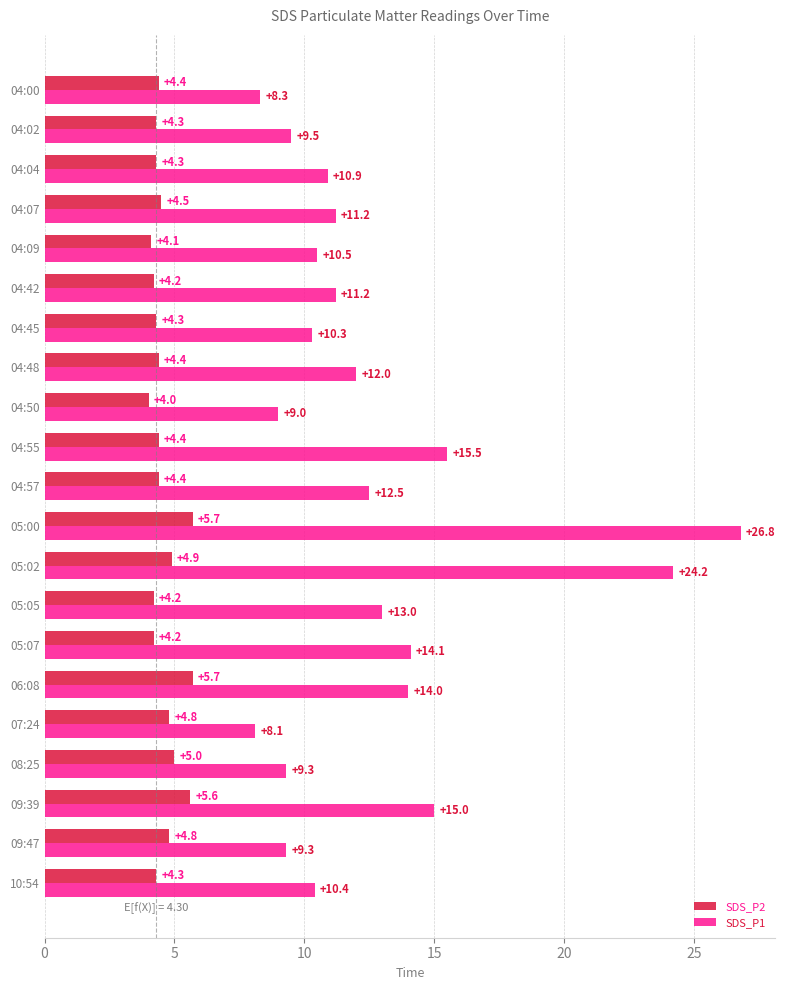

Rank the series by their average value, from lowest to highest.

SDS_P2, SDS_P1